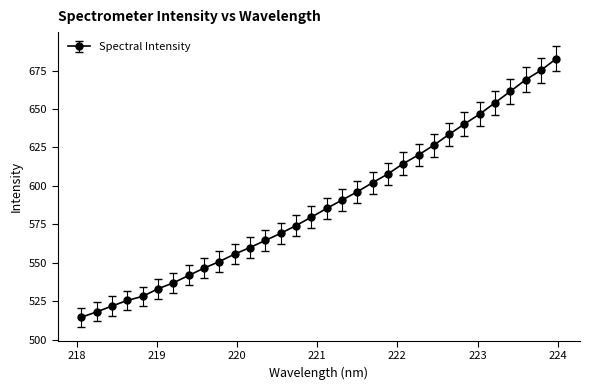

What is the difference between the second highest and second lowest values?

157.1